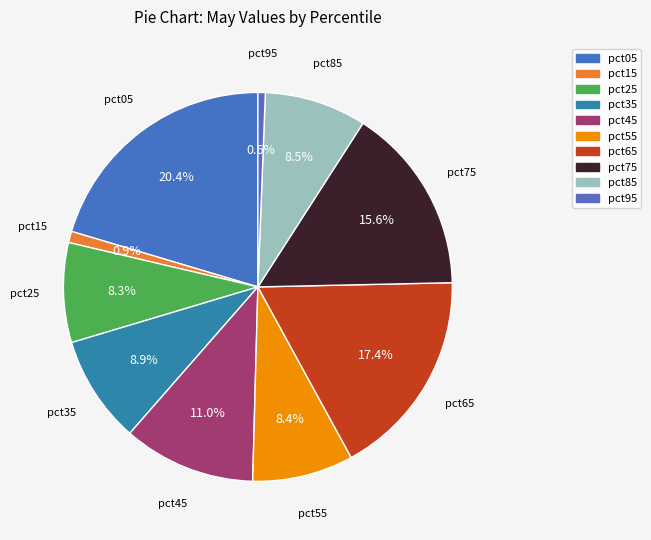

Does pct55 represent more than half of the total?

No